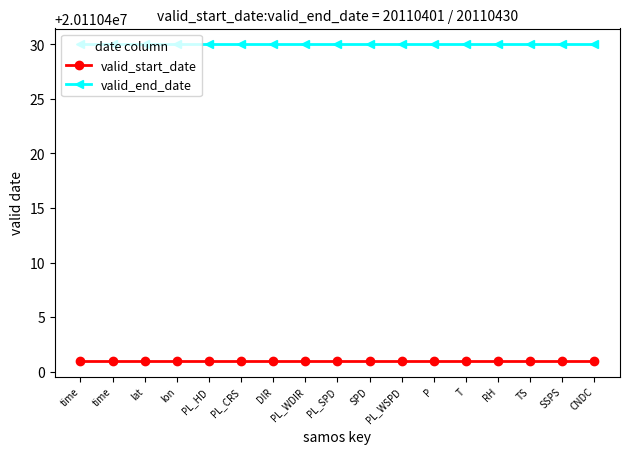

Read the valid_end_date value at P.

20110430